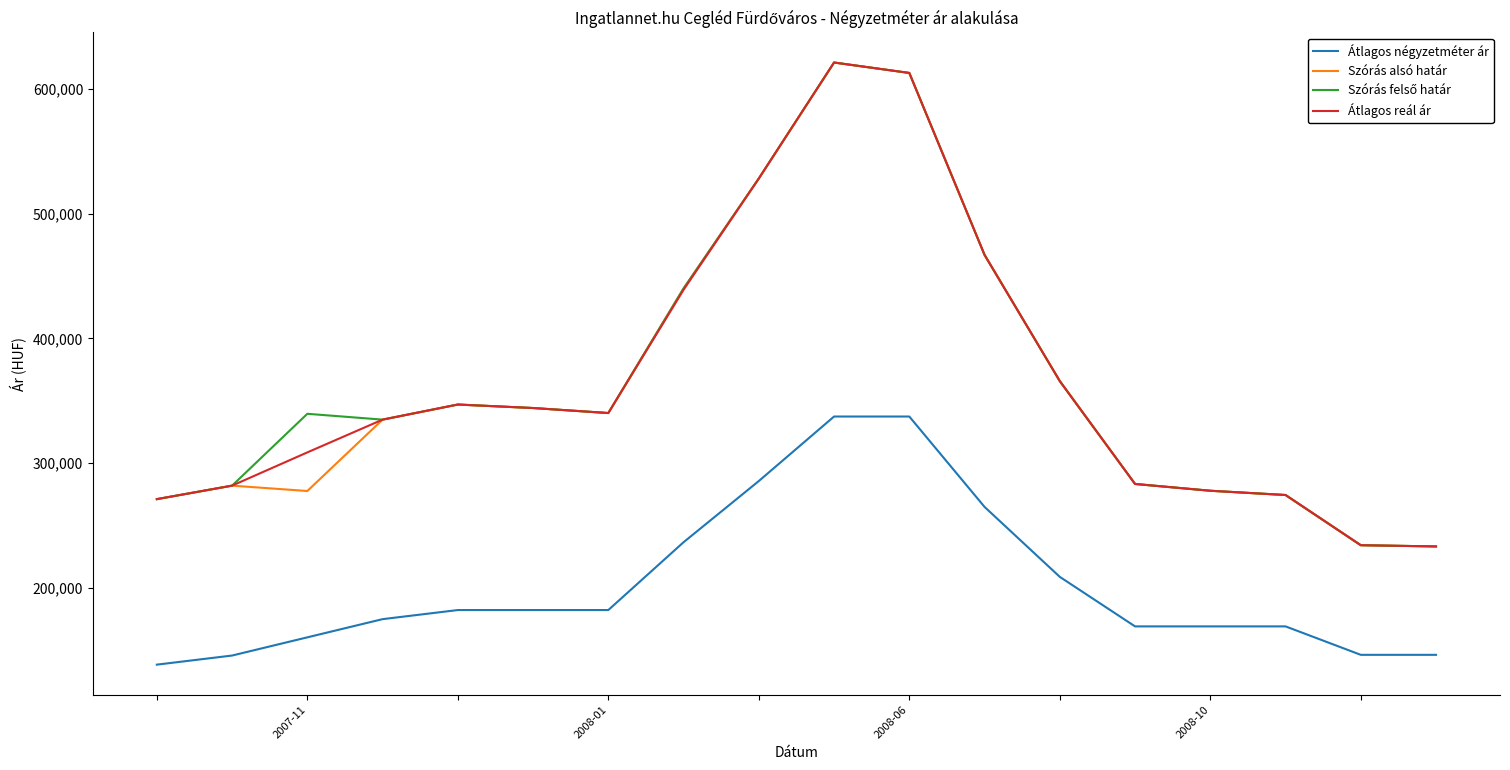

What is the greatest value displayed?

621115